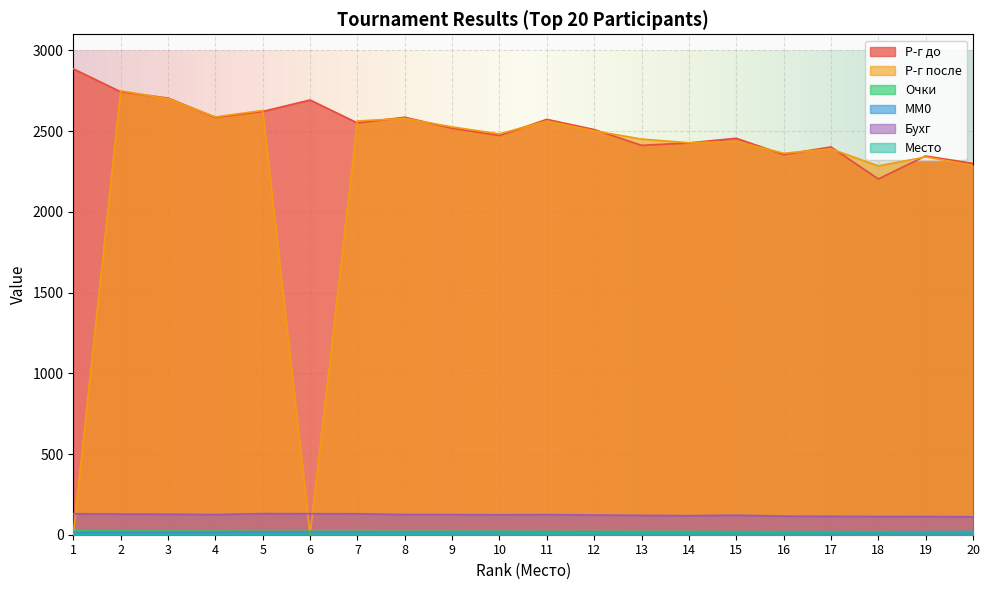

What is the average value of the Очки series?

20